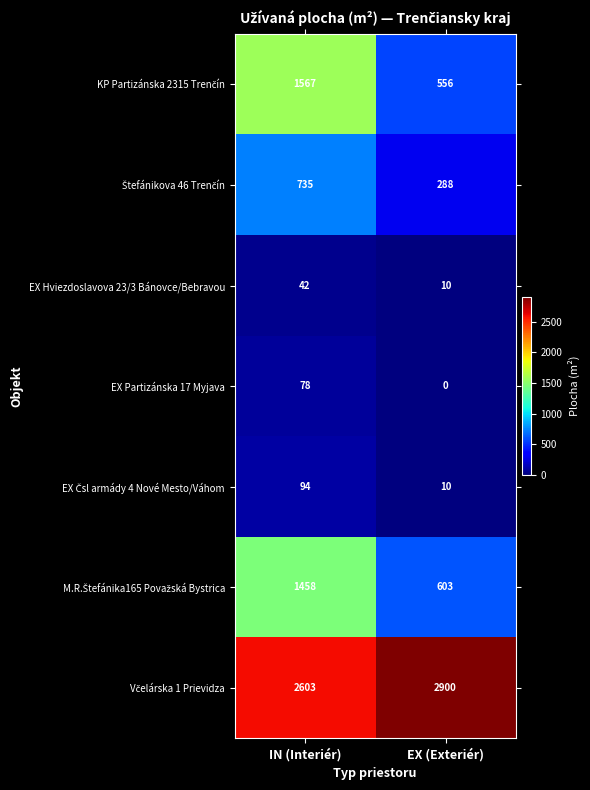

What is the spread (max minus min) of values at IN (Interiér)?

2561